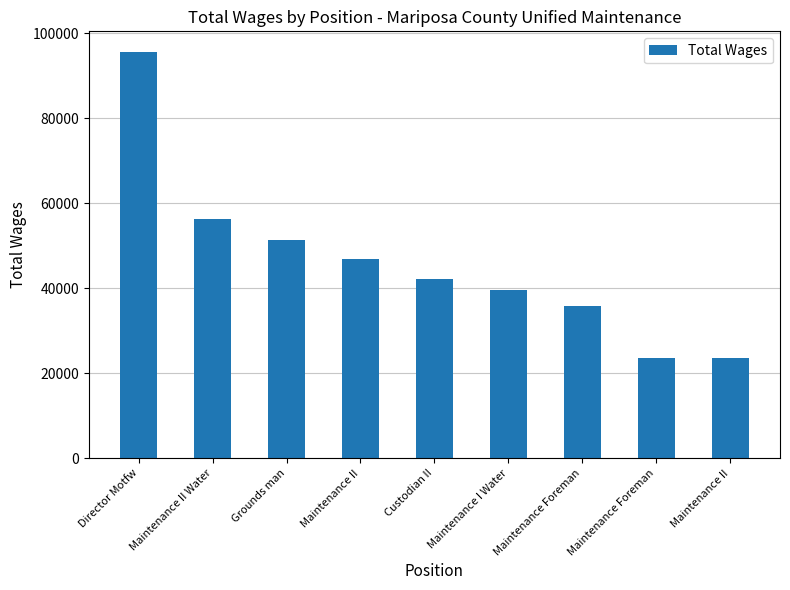

What is the average value?

46142